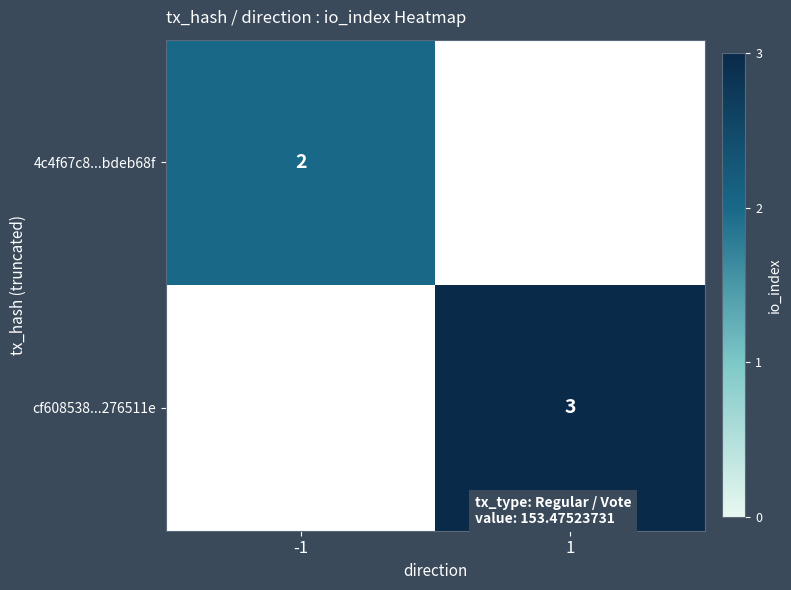

At how many categories does at least one series exceed 2?

1